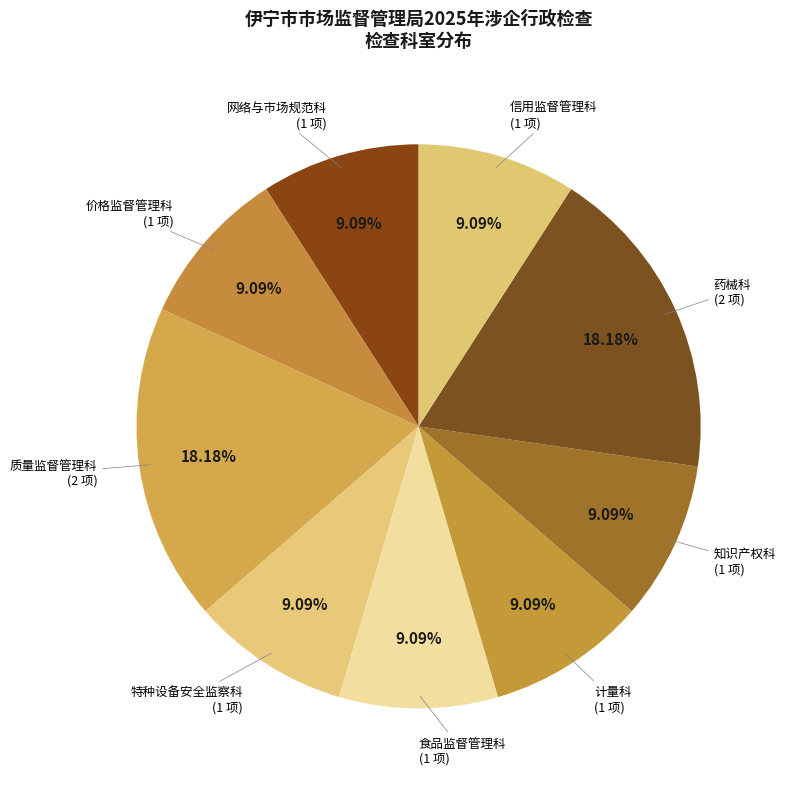

Count the number of slices in the pie.

9